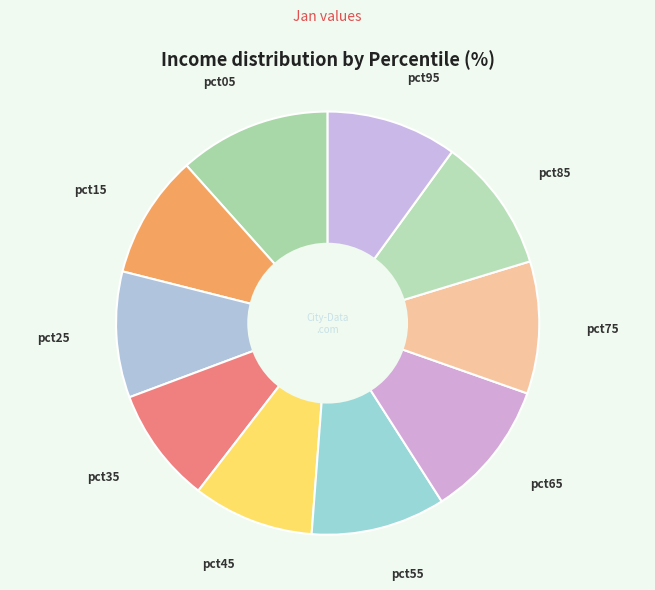

Is there a majority slice in this chart?

No